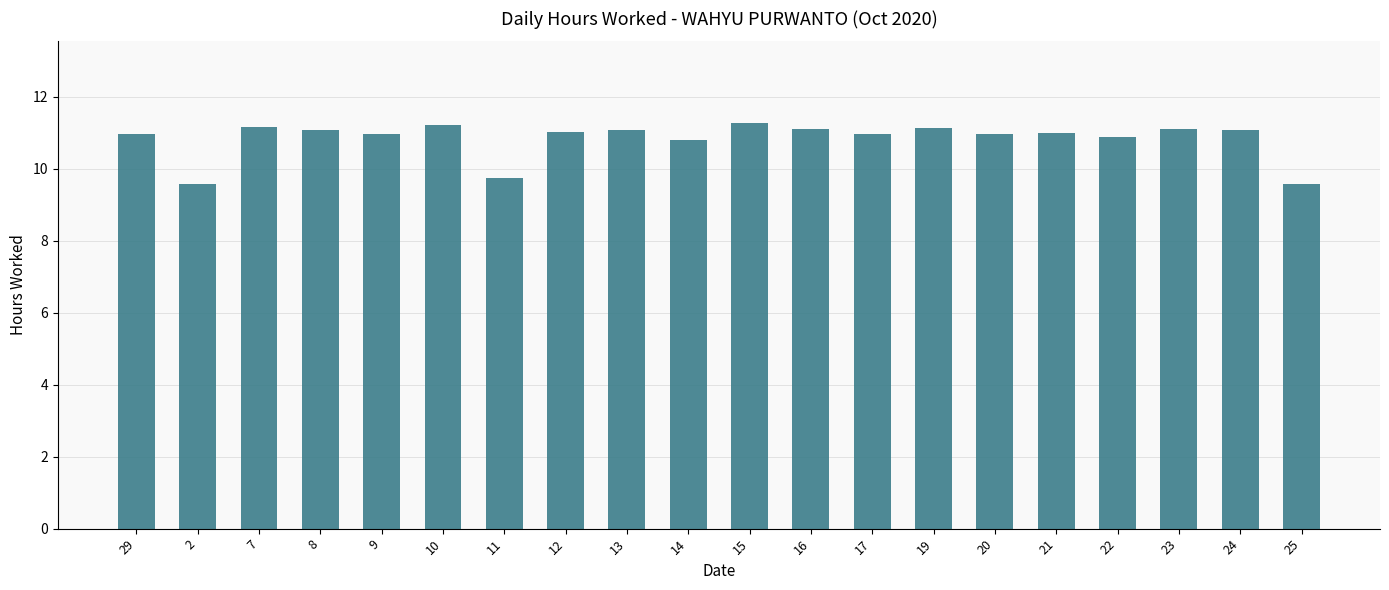

Between 2 and 14, which is larger?

14